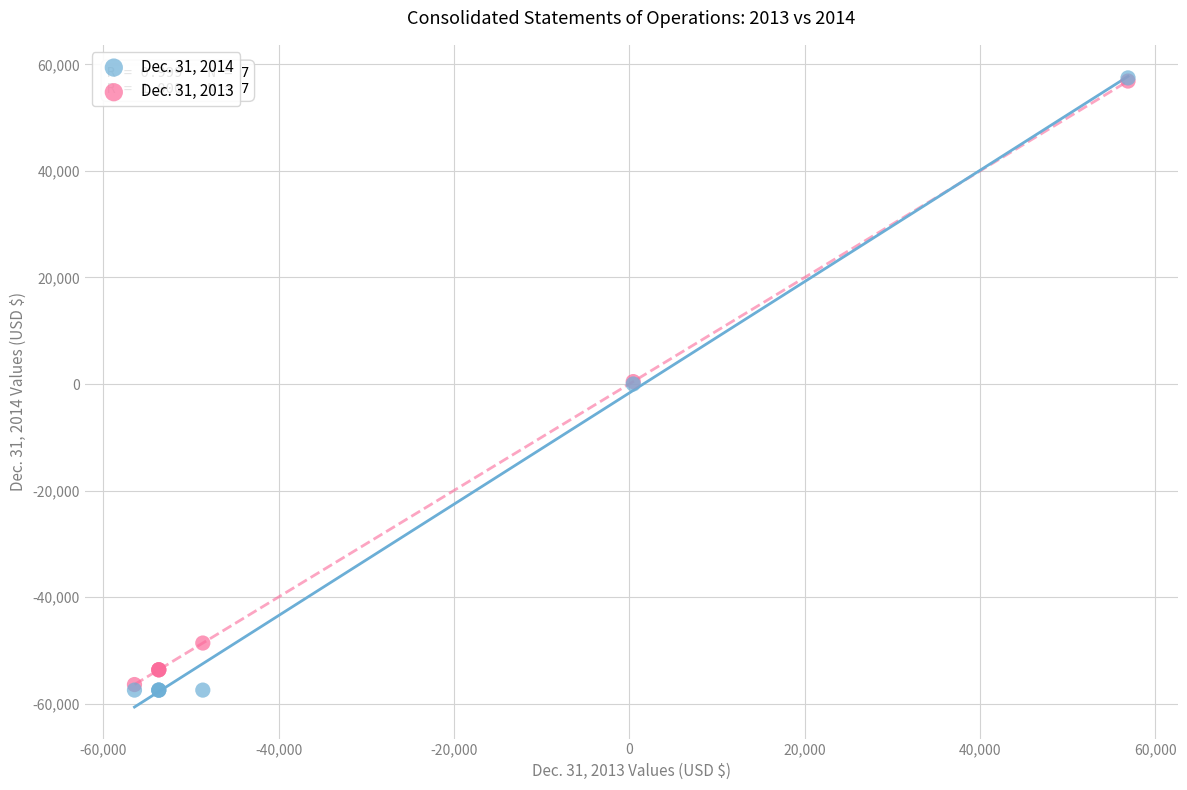

What are all the series names shown in the legend?

Dec. 31, 2014, Dec. 31, 2013